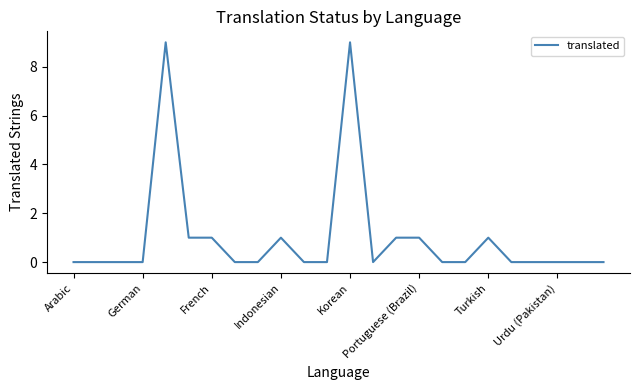

What is the maximum value shown in the chart?

9